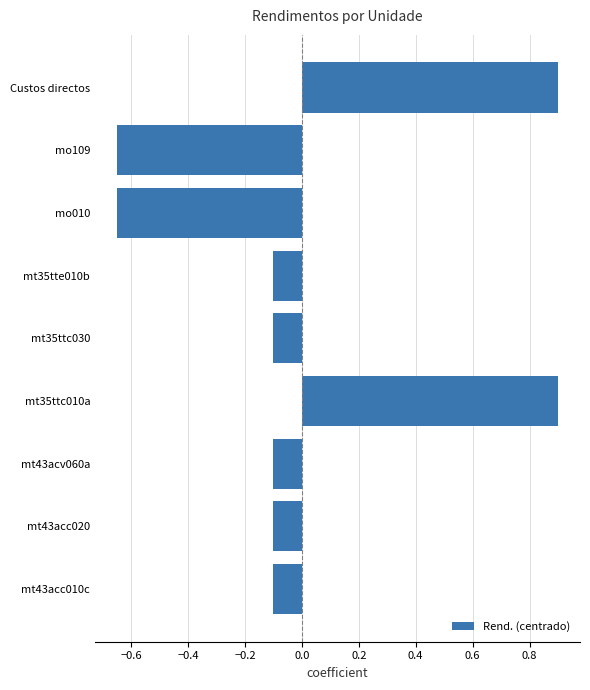

What is the greatest value displayed?

0.9